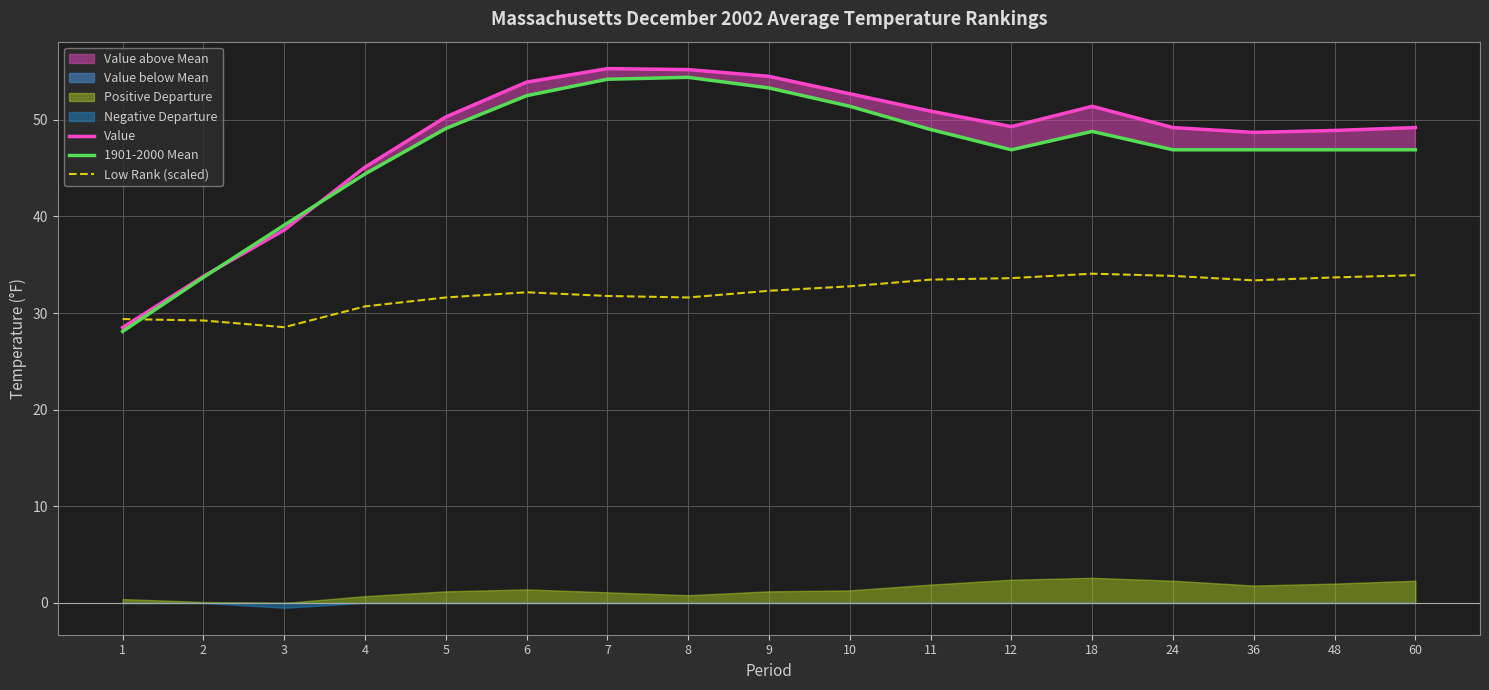

How many lines are shown in the chart?

3